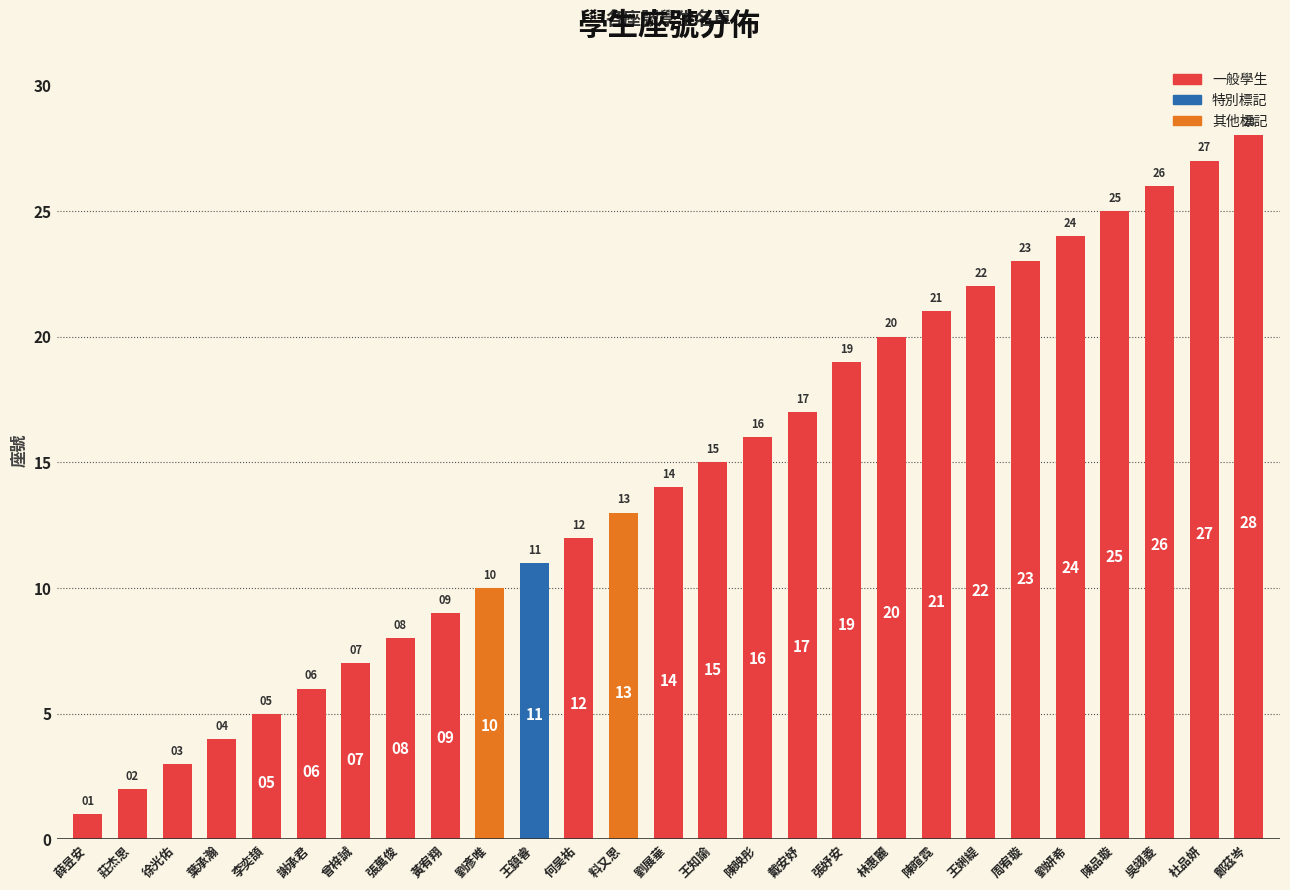

What is the sum of the values at 何昊祐 and 劉展華?

26